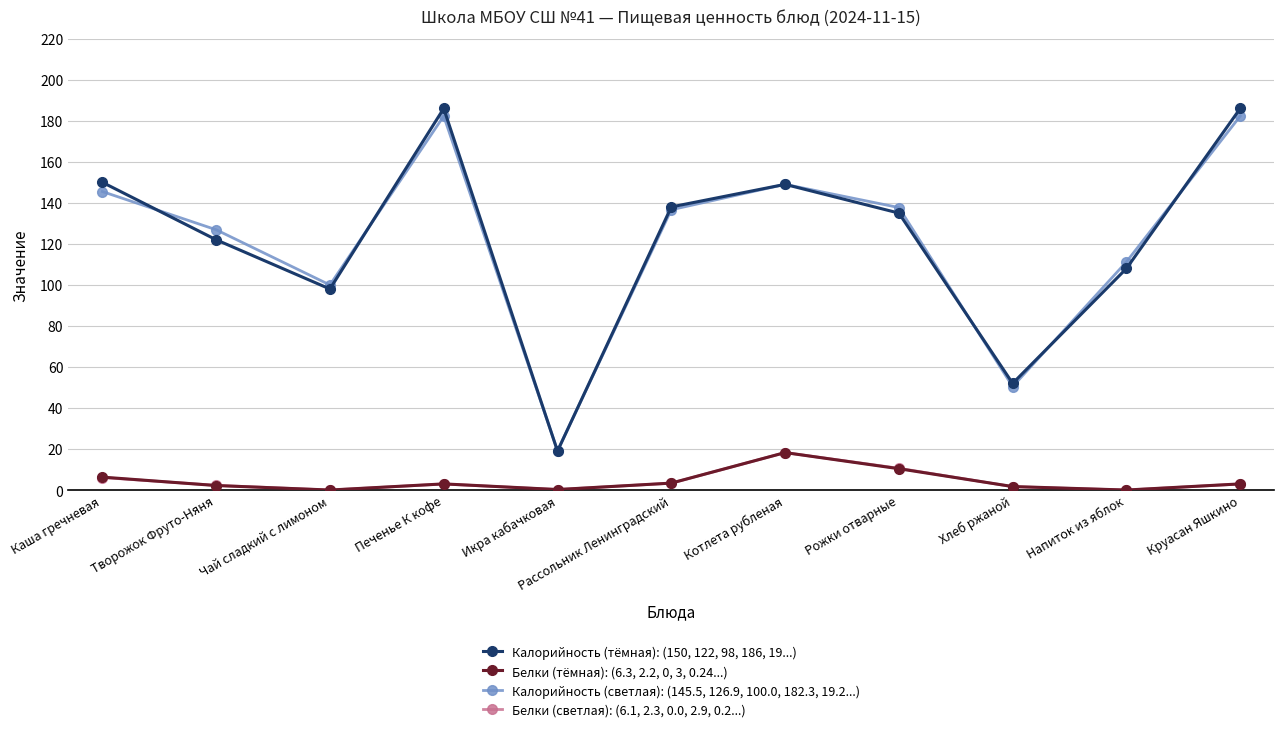

Between Творожок Фруто-Няня and Круасан Яшкино, which series saw the biggest shift?

Калорийность (тёмная): (150, 122, 98, 186, 19...)